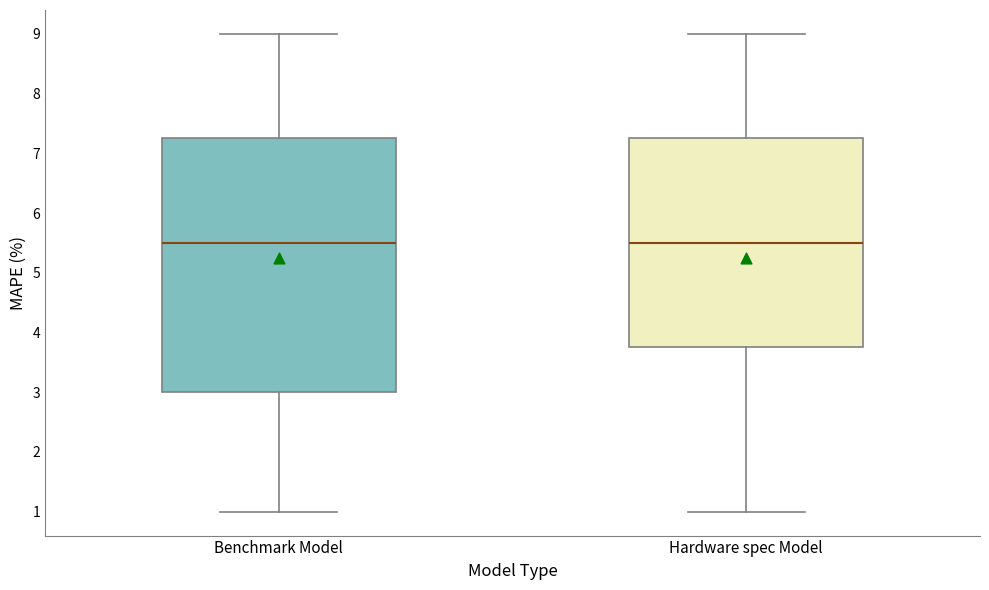

Reading left to right, read every box against the y-axis: the position of its median line, the range the box covers, and the ends of its whiskers. The values are not printed on the chart, so give them approximately, as read against the axis.

Benchmark Model: median 5.5, box 3.0 to 7.3, whiskers 1.0 to 9.0
Hardware spec Model: median 5.5, box 3.8 to 7.3, whiskers 1.0 to 9.0